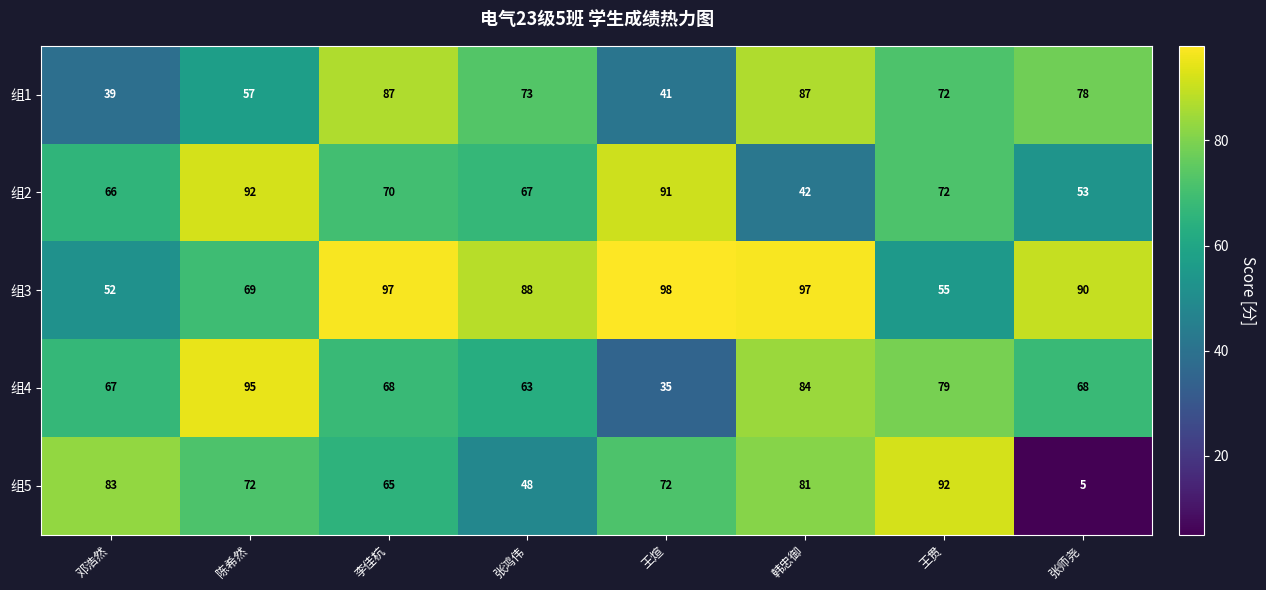

What is the difference between the second highest and minimum values in the 组4 series?

49